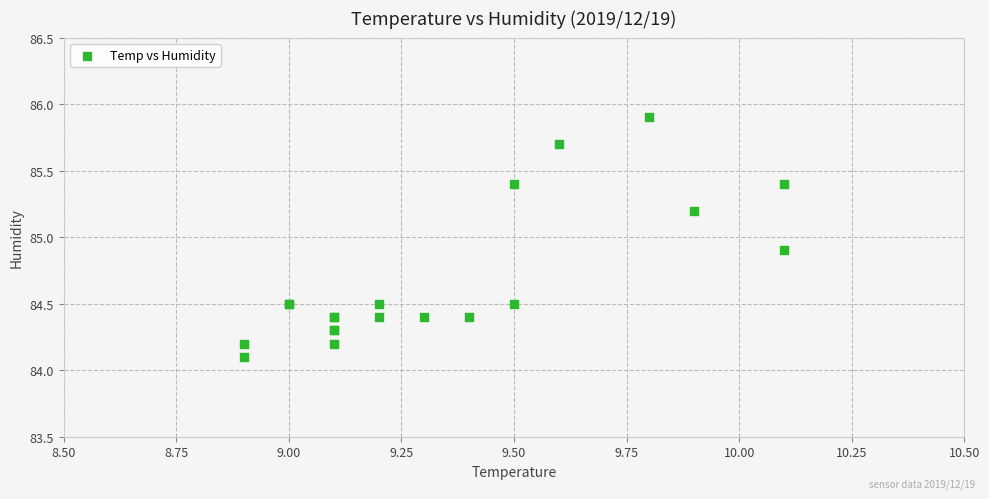

What Y value in the scatter plot is closest to 85?

84.9